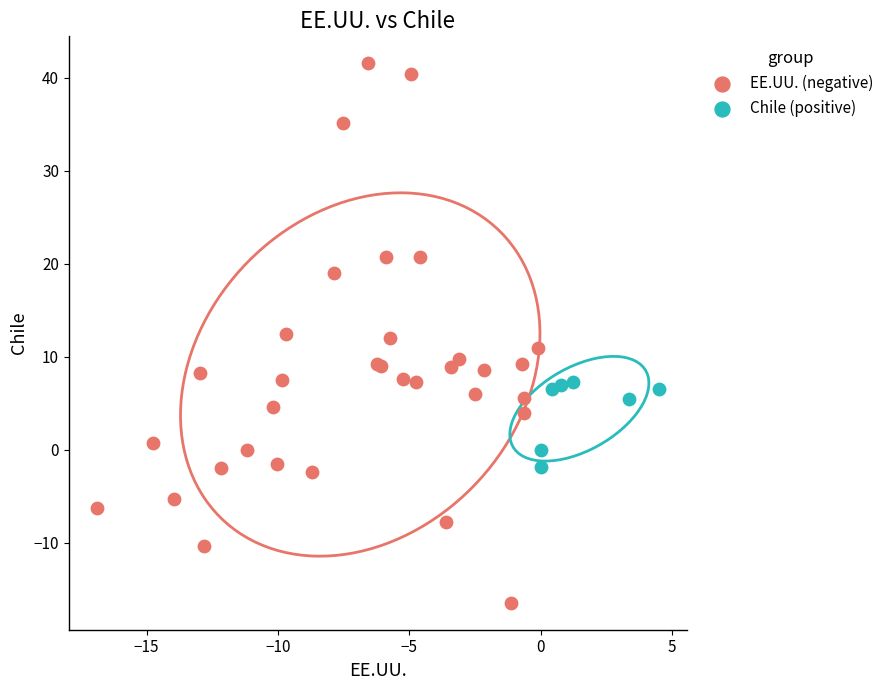

Which series has the widest spread of Y values?

EE.UU. (negative)